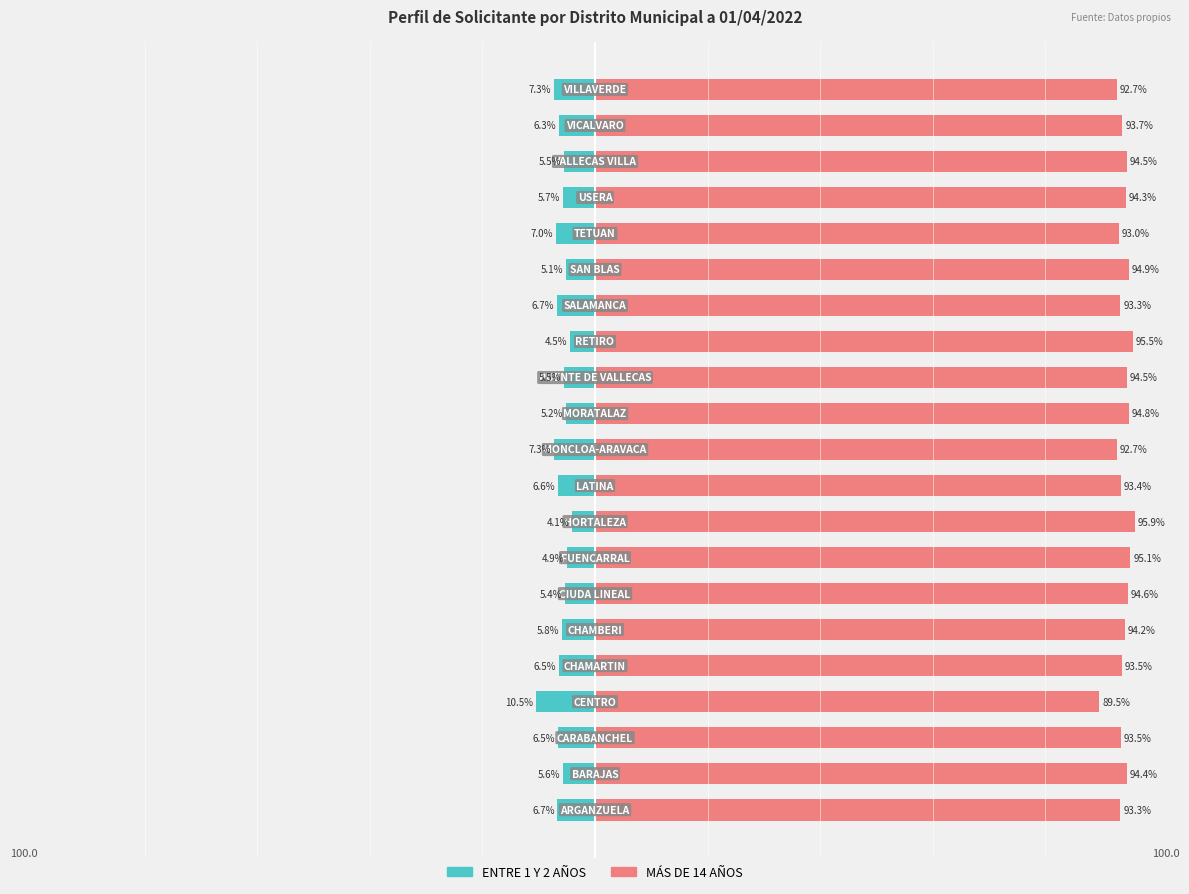

Reading right to left, extract all data points from this chart.

ENTRE 1 Y 2 AÑOS: -7.3	-6.3	-5.5	-5.7	-7.0	-5.1	-6.7	-4.5	-5.5	-5.2	-7.3	-6.6	-4.1	-4.9	-5.4	-5.8	-6.5	-10.5	-6.5	-5.6	-6.7
MÁS DE 14 AÑOS: 92.7	93.7	94.5	94.3	93.0	94.9	93.3	95.5	94.5	94.8	92.7	93.4	95.9	95.1	94.6	94.2	93.5	89.5	93.5	94.4	93.3